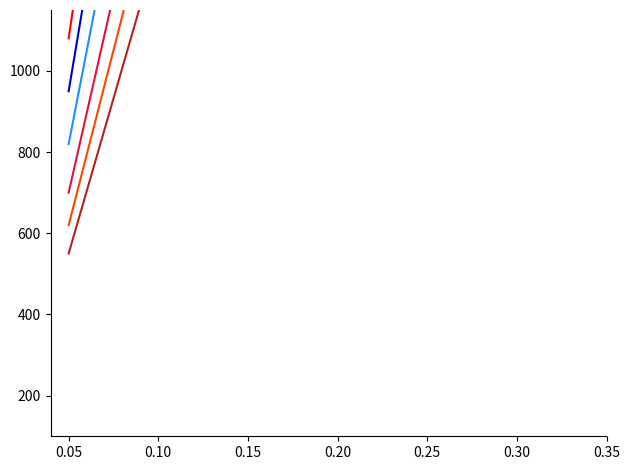

At which category is the sum across all series the highest?

0.35